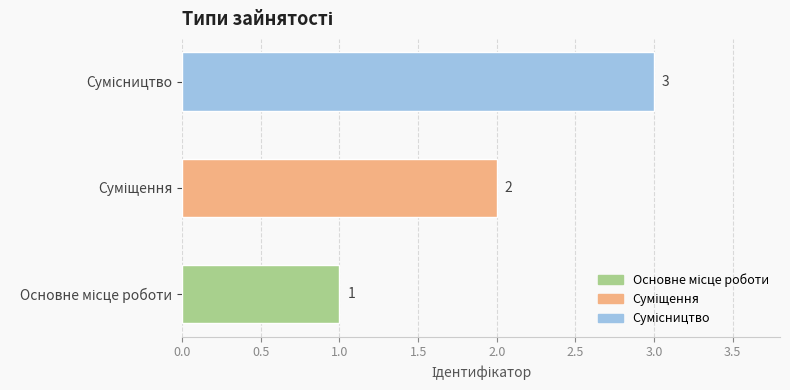

What is the sum of all values?

6